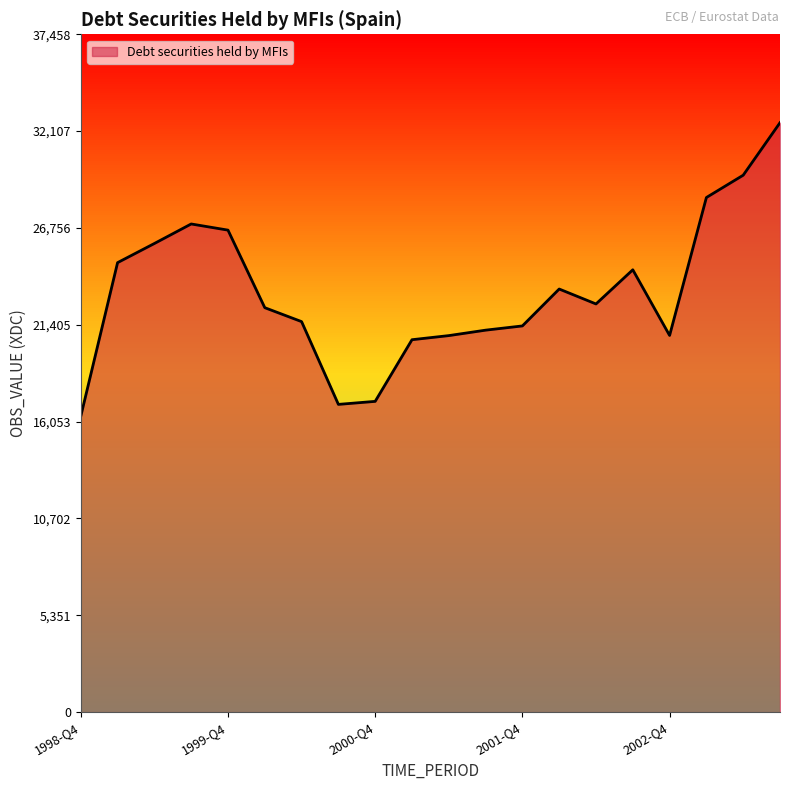

What is the greatest value displayed?

32573